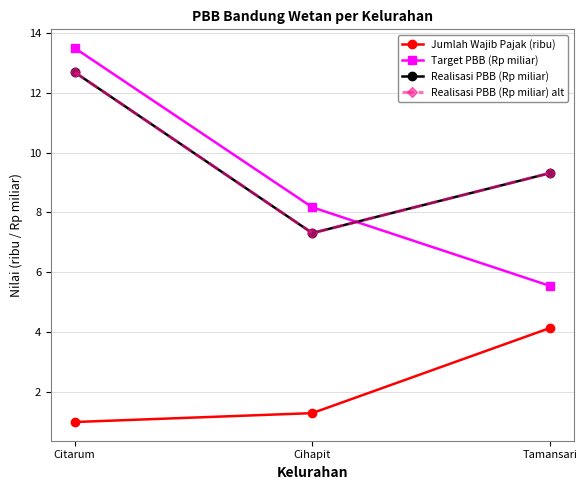

Does the chart have visible grid lines?

Yes